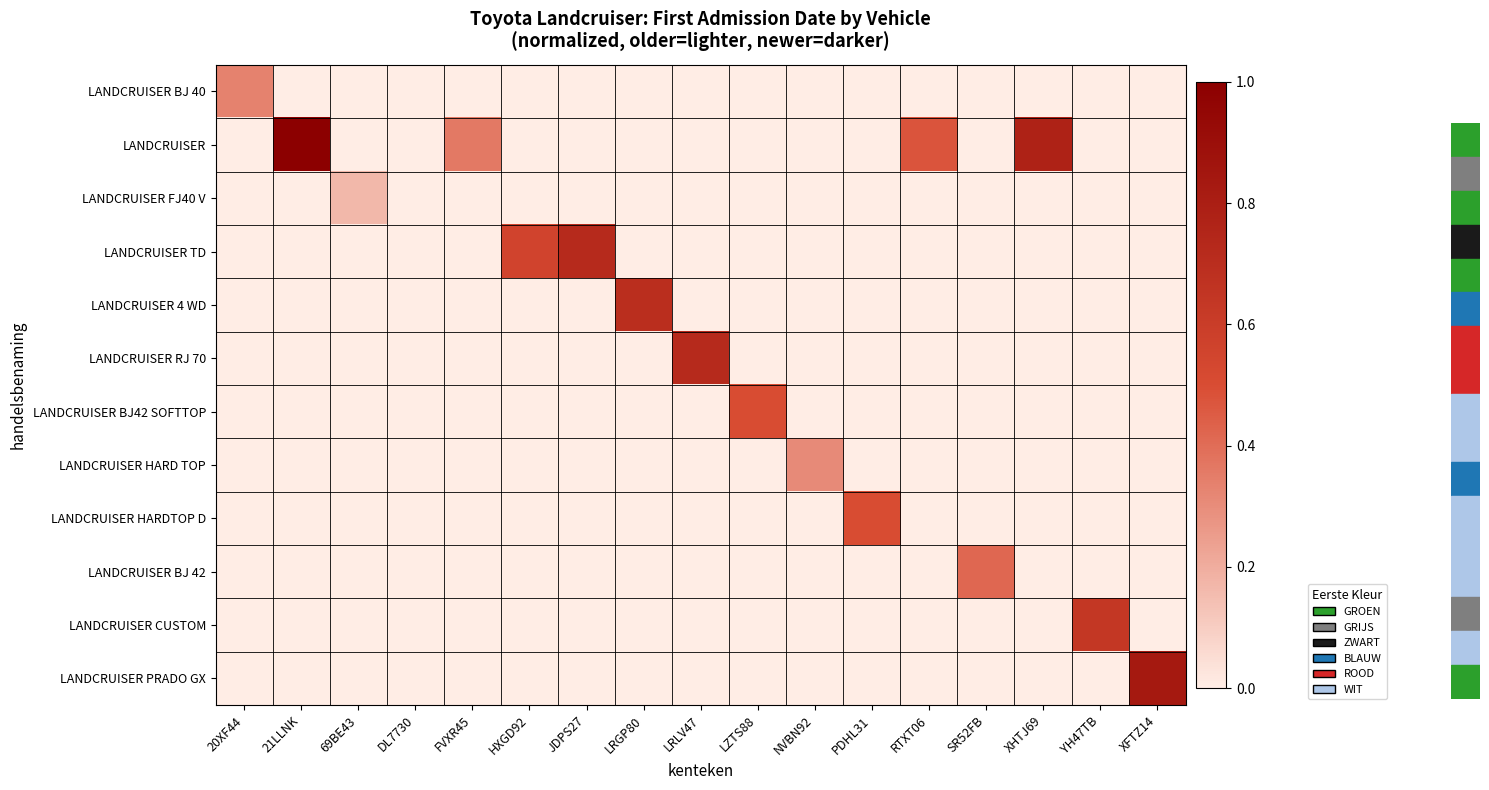

Which label corresponds to the largest value in the chart?

21LLNK